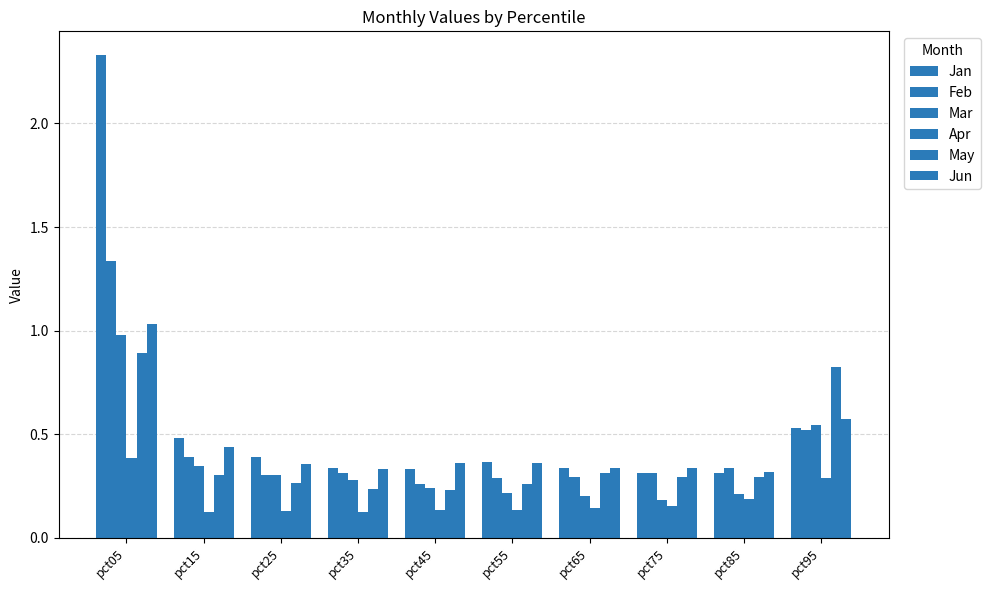

What is the value of the Apr bar at the 5th from the left?

0.1